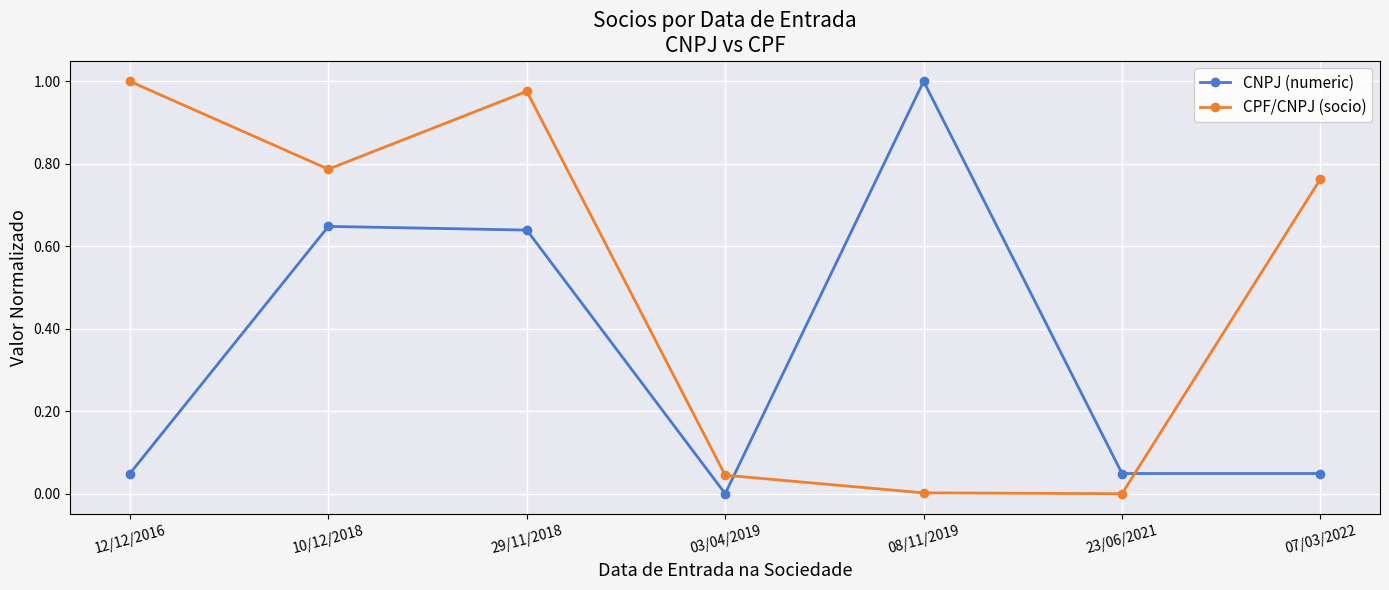

Which category has the highest value in the CNPJ (numeric) series?

08/11/2019